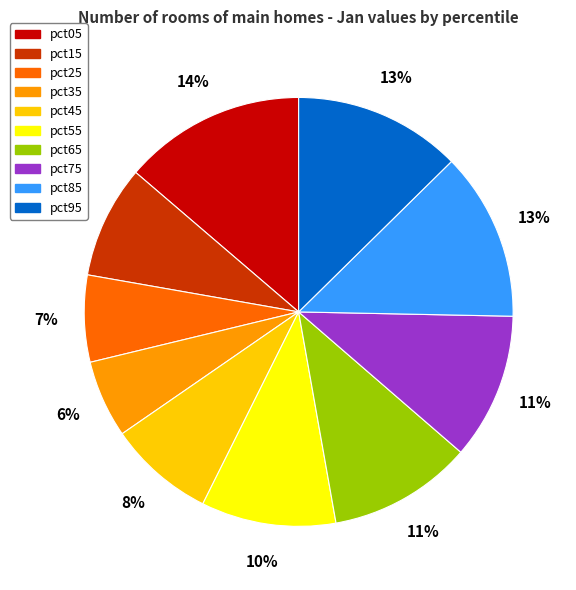

Between pct75 and pct85, which is larger?

pct85